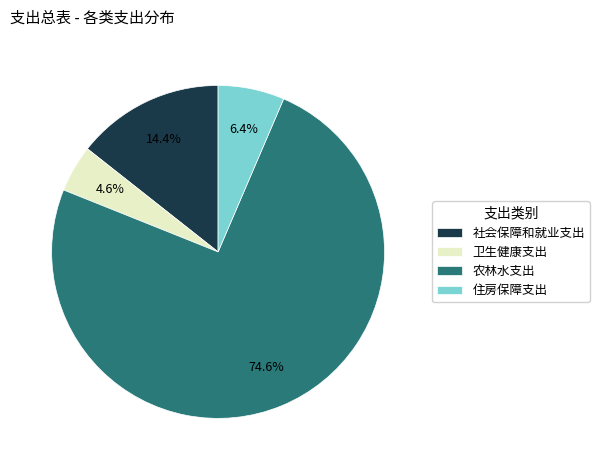

Which slice is the smallest?

卫生健康支出